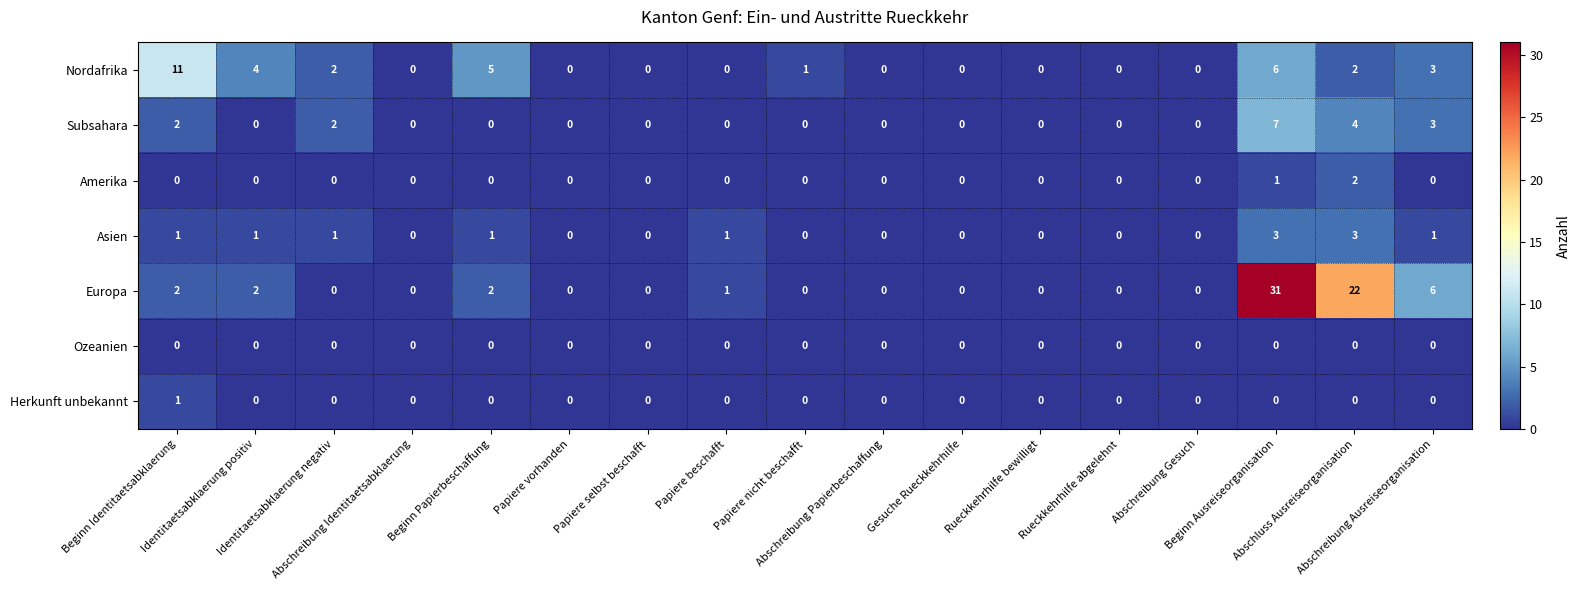

What is the spread (max minus min) of values at Abschluss Ausreiseorganisation?

22